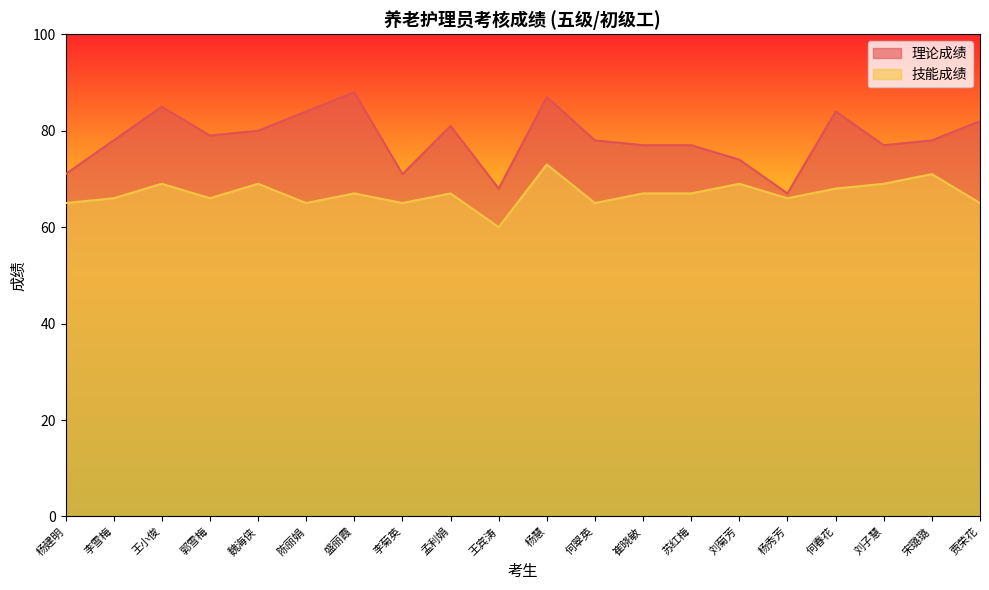

In 技能成绩, how many points are lower than both neighbors (excluding endpoints)?

6